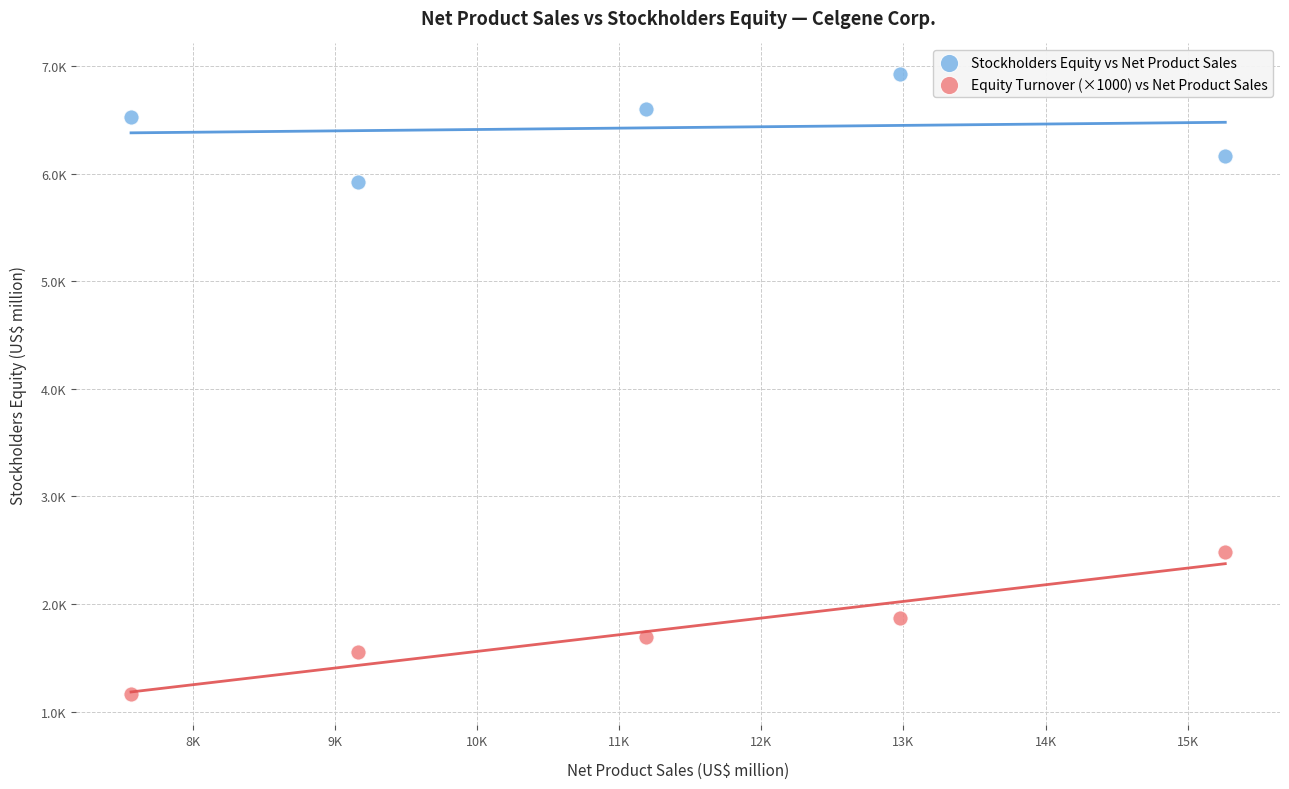

Which series contains the highest Y value?

Stockholders Equity vs Net Product Sales